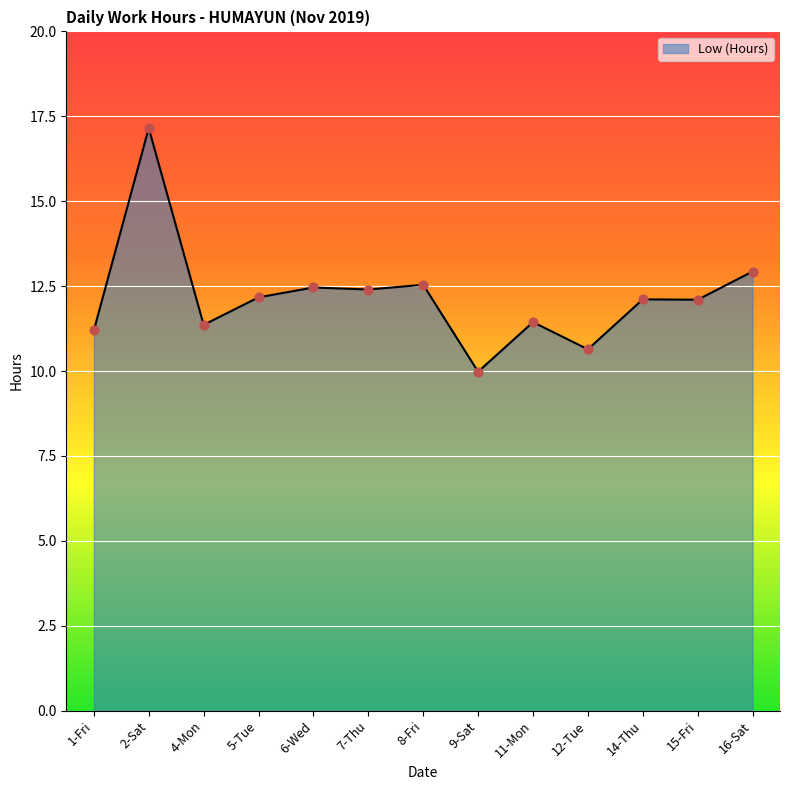

Between 4-Mon and 16-Sat, which is larger?

16-Sat